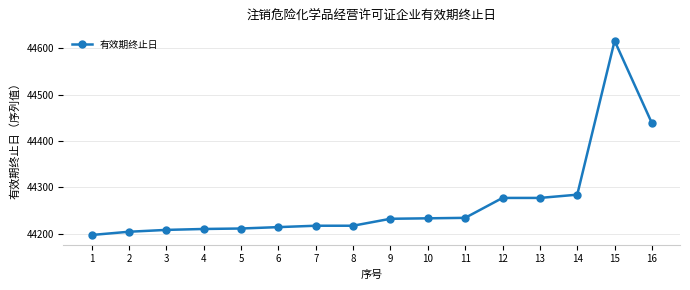

What is the value of the 12th point from the left?

44277